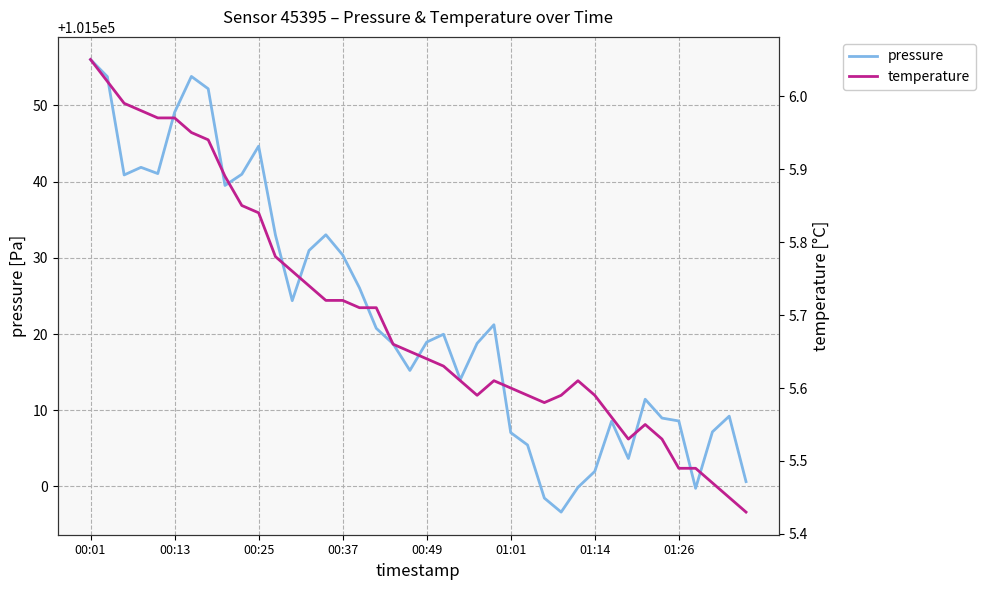

How many lines are shown in the chart?

2